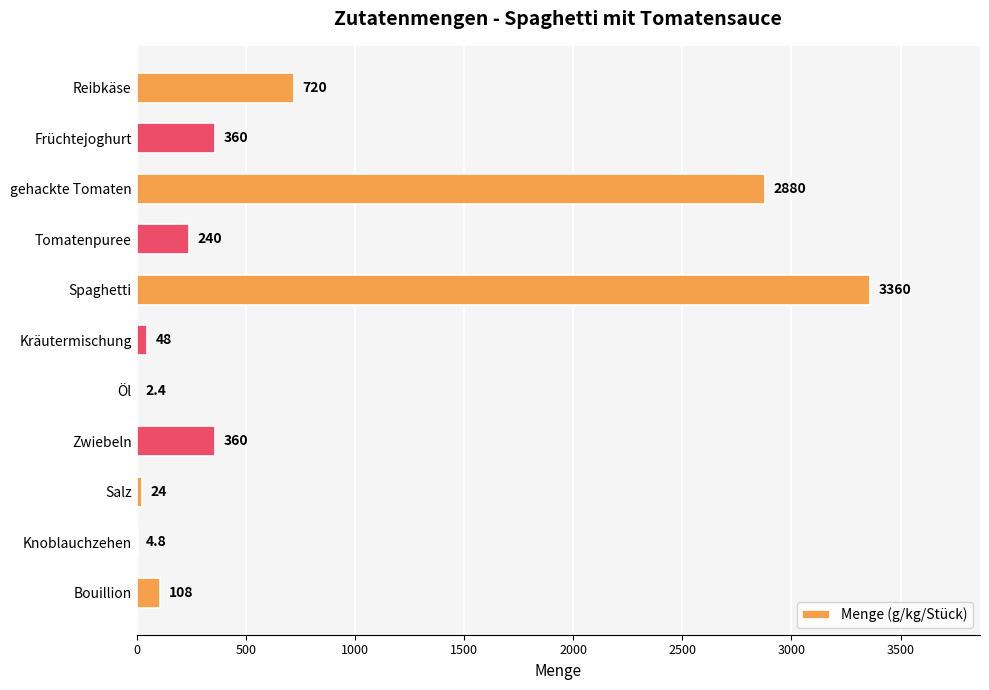

Which label corresponds to the largest value in the chart?

Spaghetti